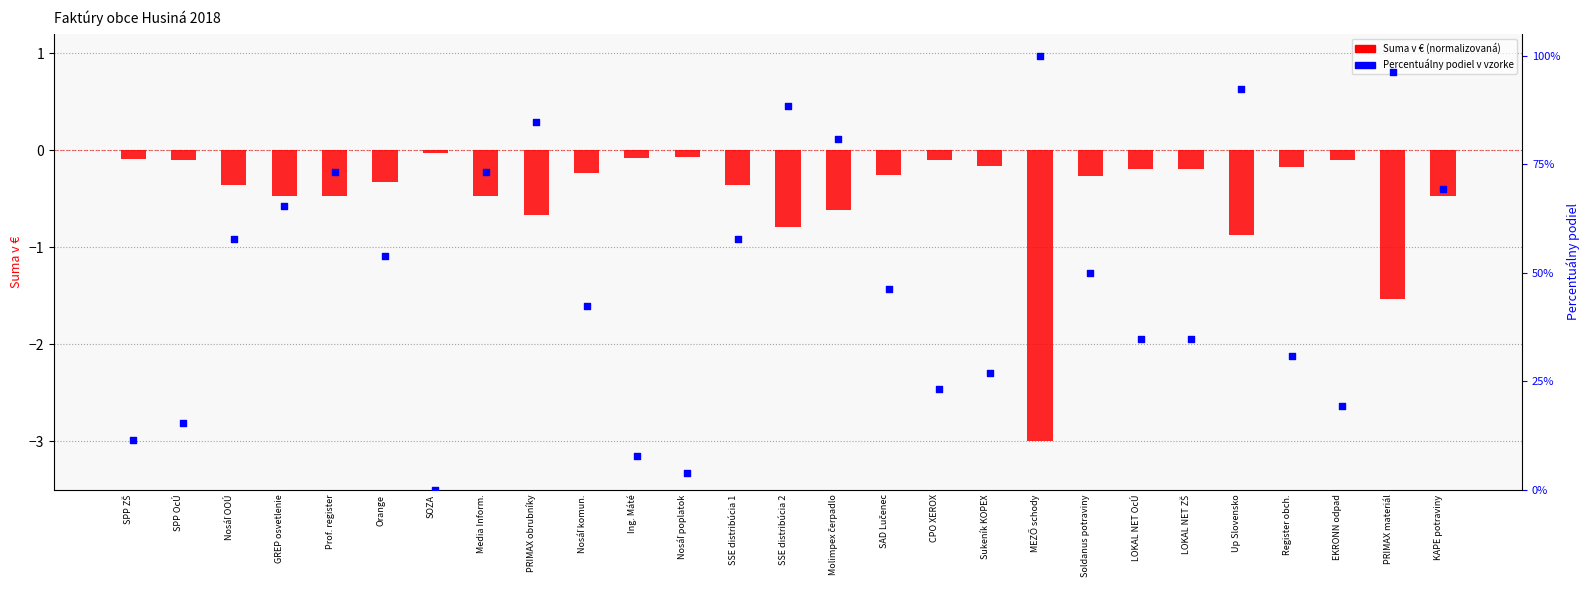

Which series has the largest total across all categories?

Percentuálny podiel